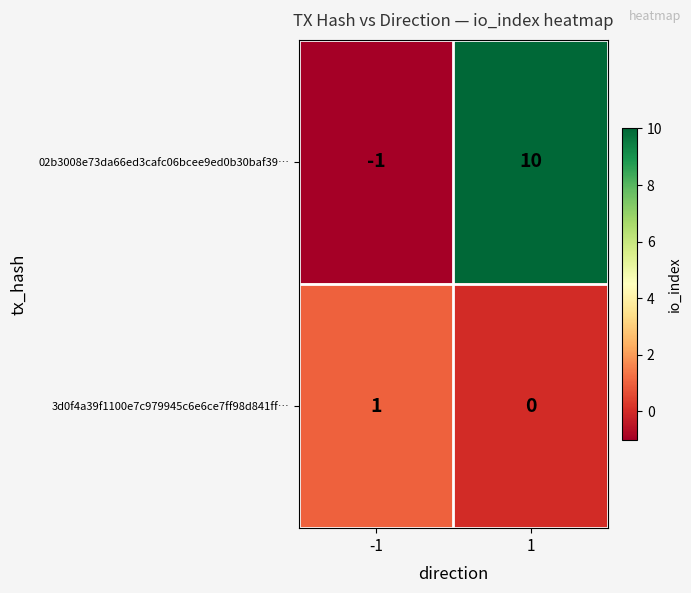

How many negative values does the 02b3008e73da66ed3cafc06bcee9ed0b30baf39… series have?

1